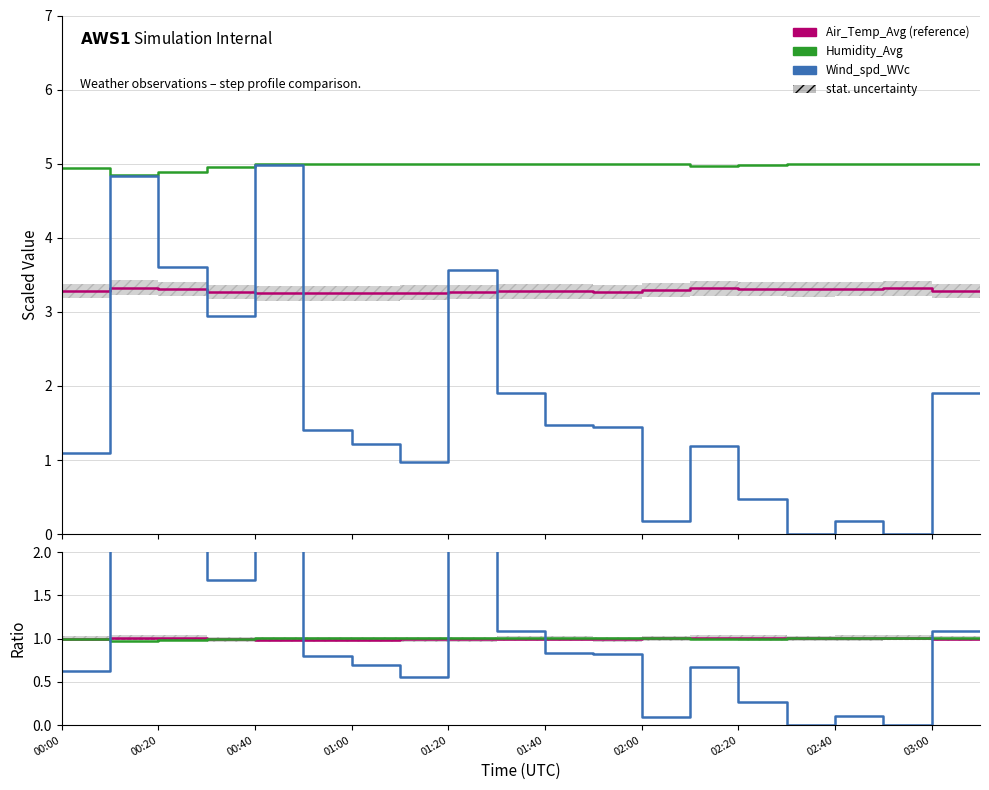

At which label does Humidity_Avg reach its peak?

01:40